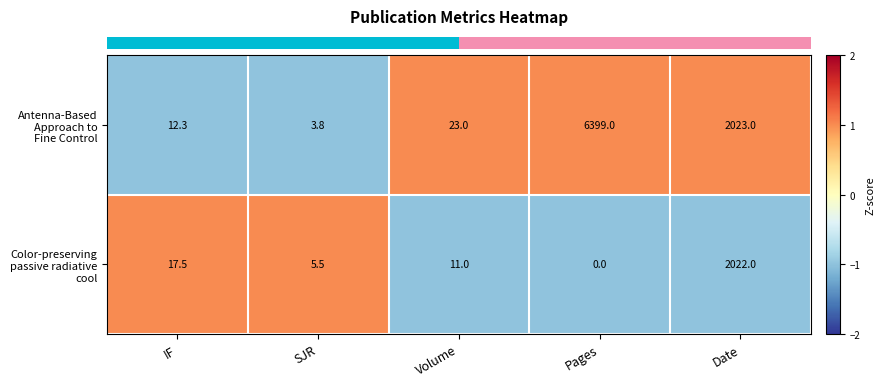

What is the difference between the highest and lowest values at Date?

1.0